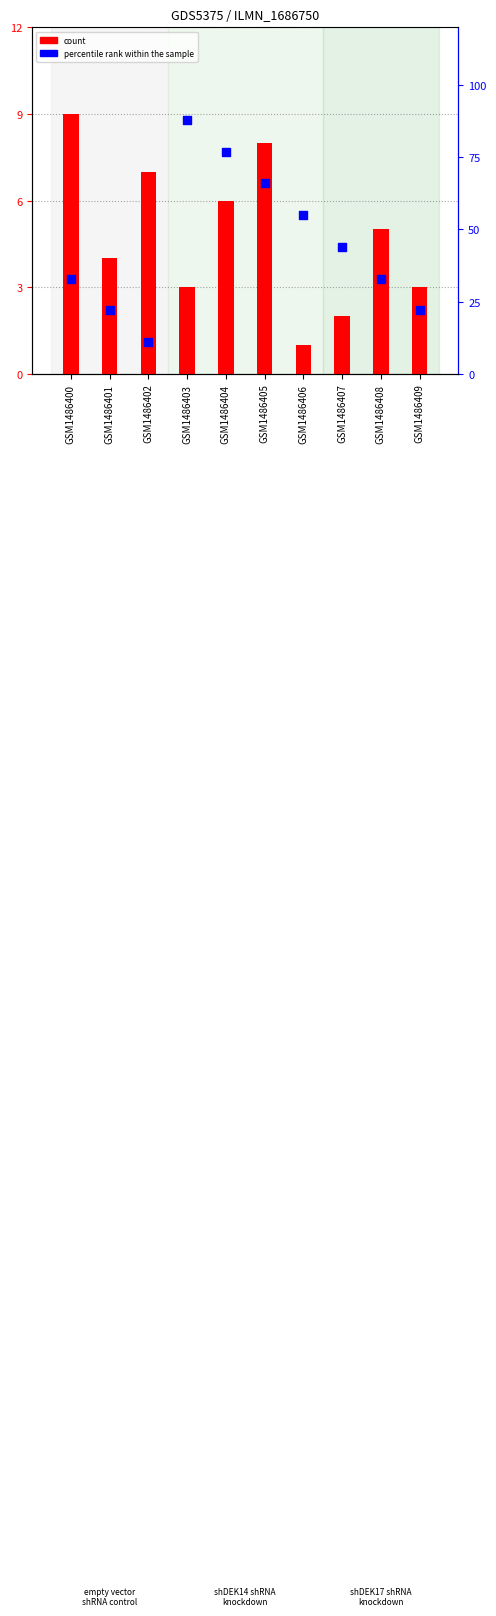

At which category is the sum across all series the highest?

GSM1486403